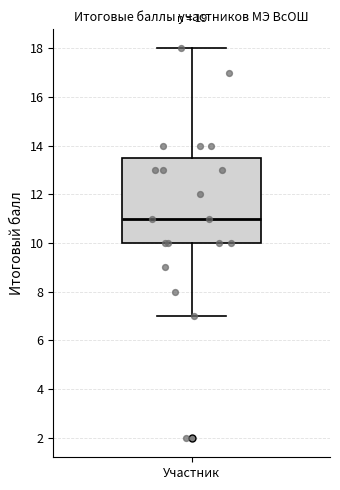

Read this box plot against the y-axis: the position of the median line, the range covered by the box, and the ends of both whiskers. The values are not printed on the chart, so give them approximately, as read against the axis.

median 11.0, box 10.0 to 13.6, whiskers 7.0 to 18.0